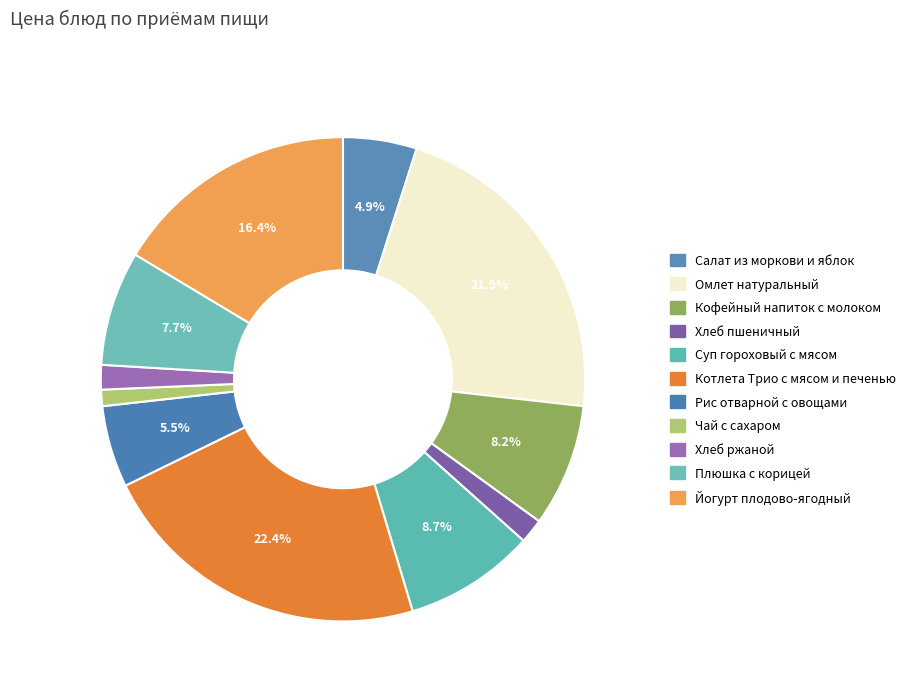

Count the number of slices in the pie.

11